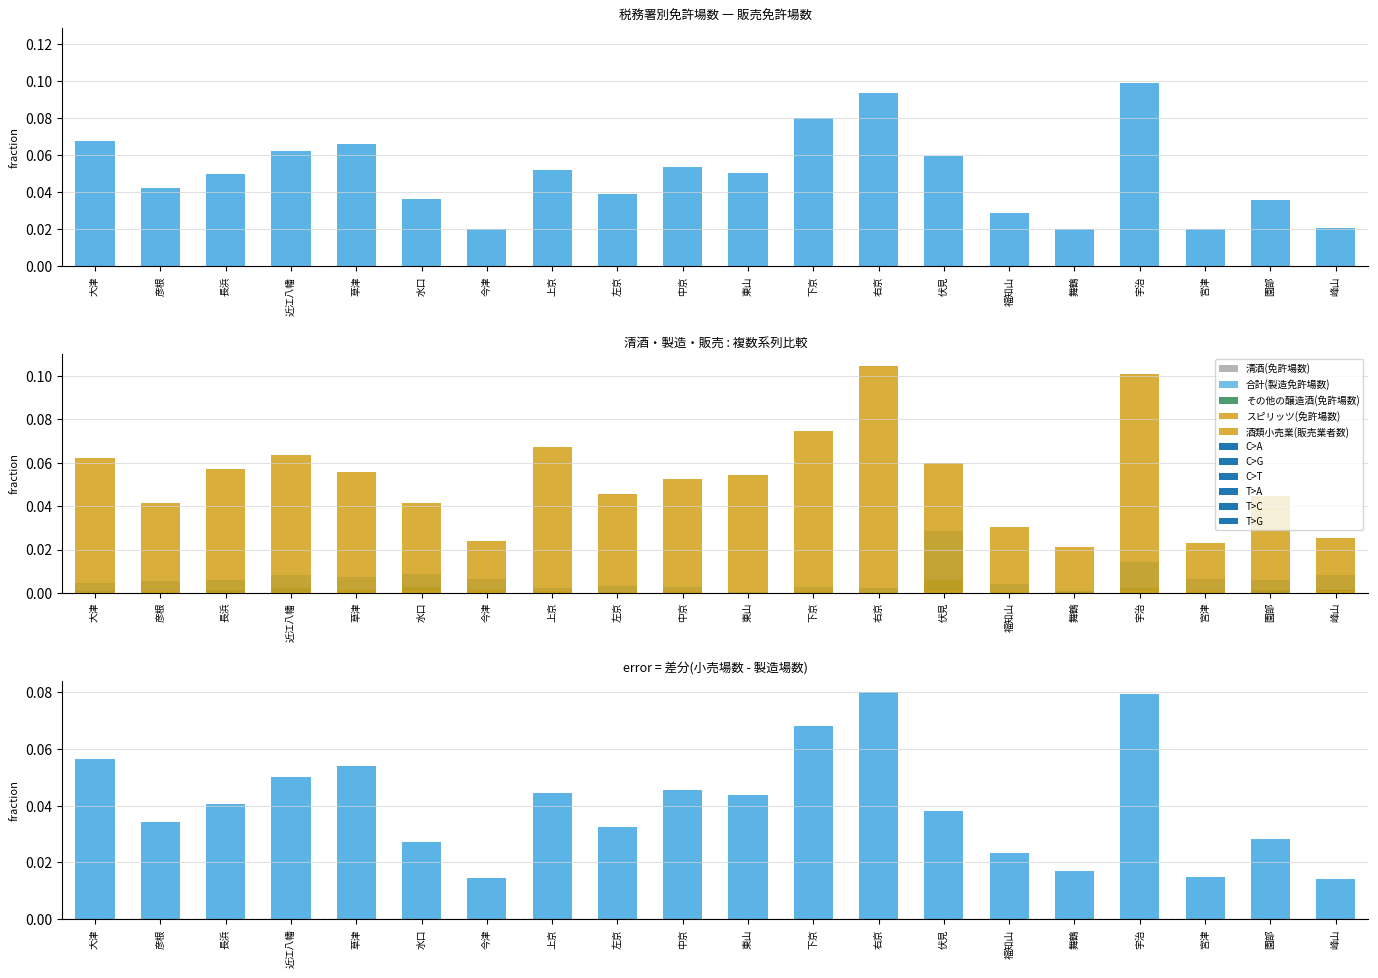

How many bars are there in each group?

6